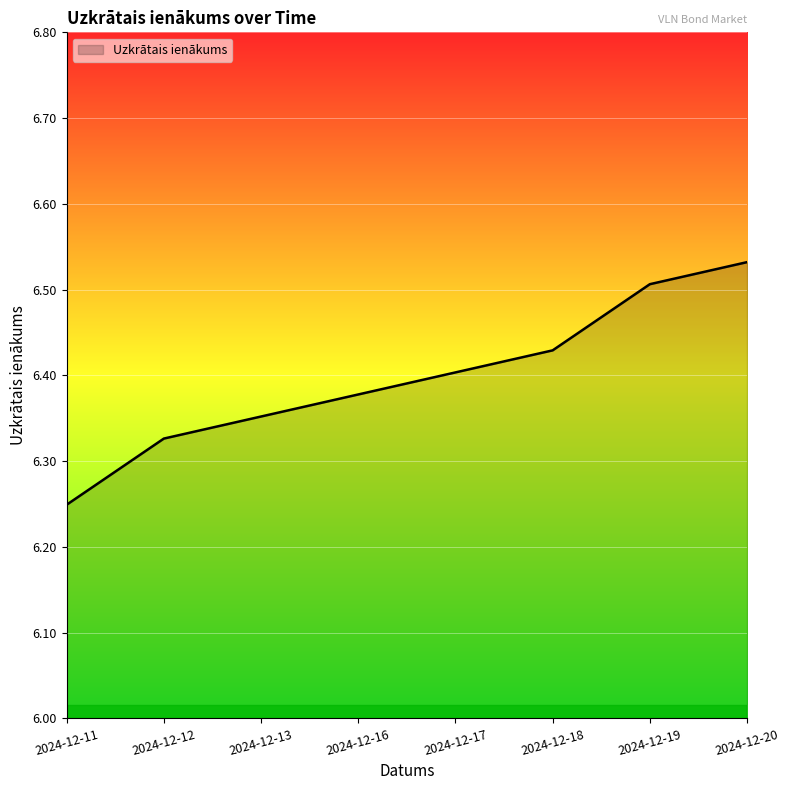

At which label is the value closest to 6?

2024-12-11